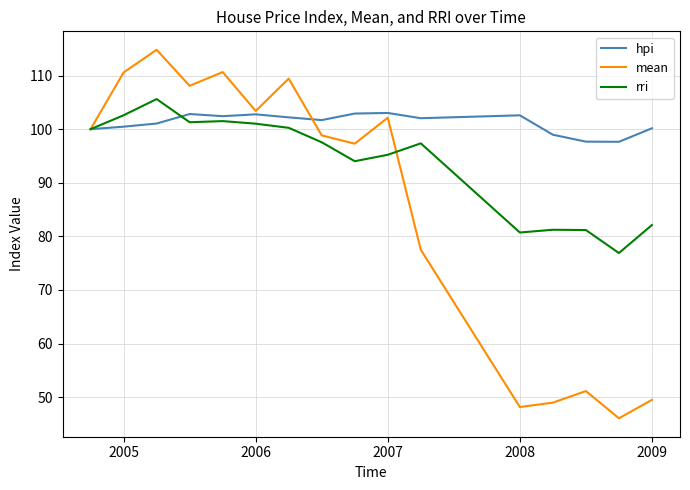

What is the average value of the mean series?

86.0